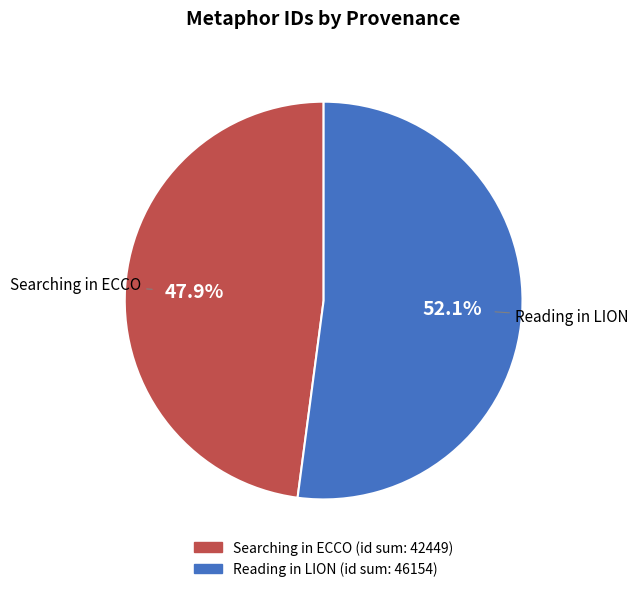

Which slice is the smallest?

Searching in ECCO